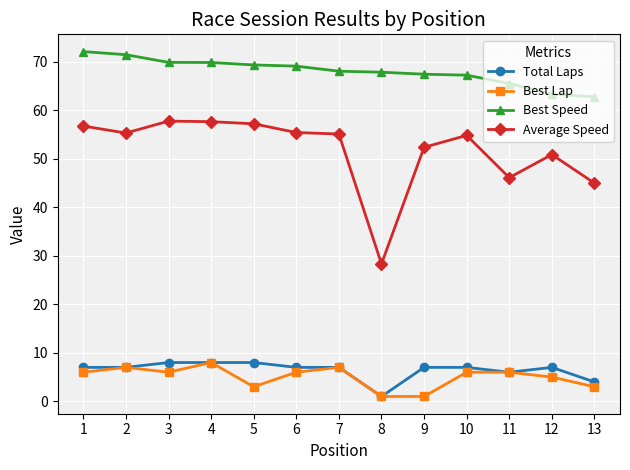

What are all the series names shown in the legend?

Total Laps, Best Lap, Best Speed, Average Speed